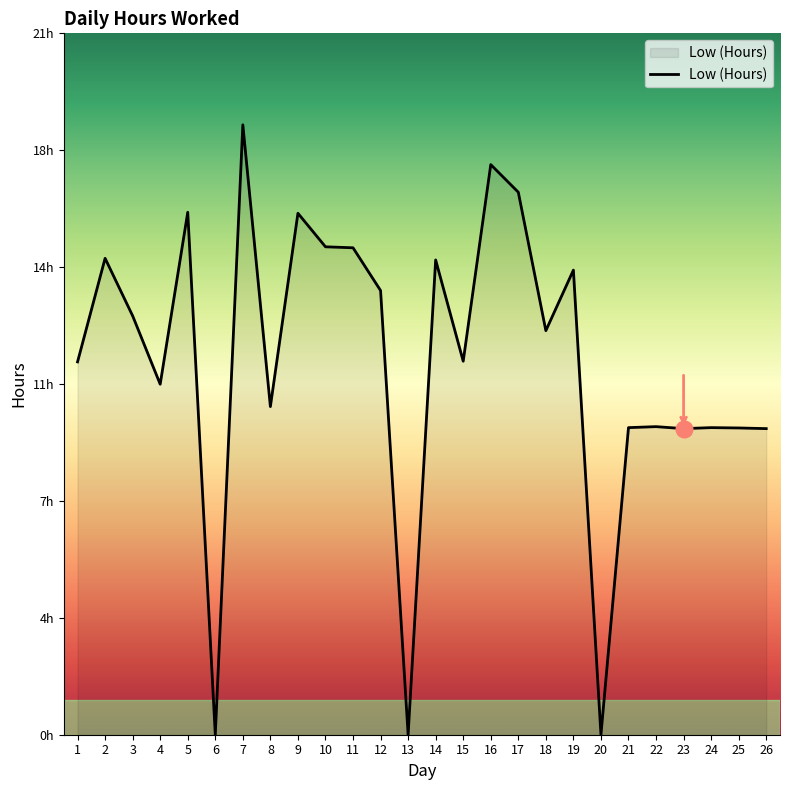

Does the chart display data point markers on the line(s)?

No